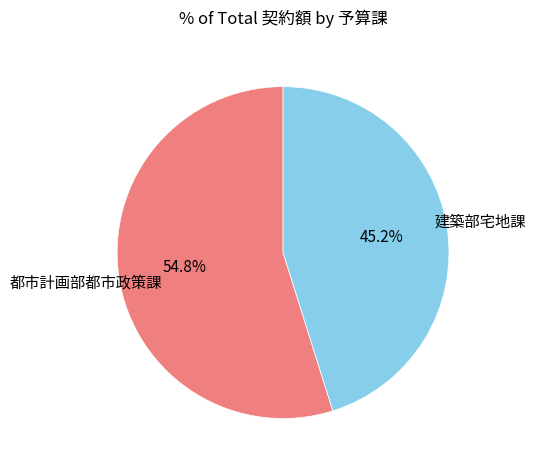

Is there any slice that represents more than half of the pie?

Yes